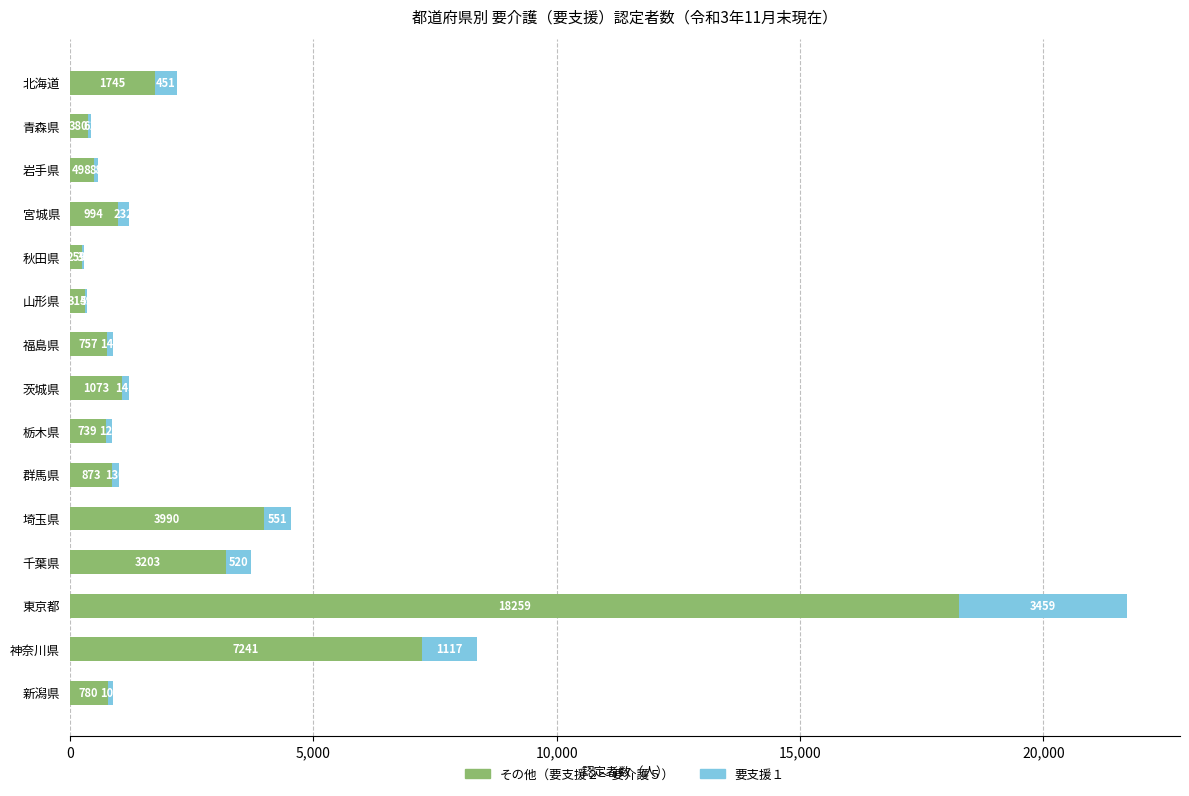

What is the total value across all series at 北海道?

2196